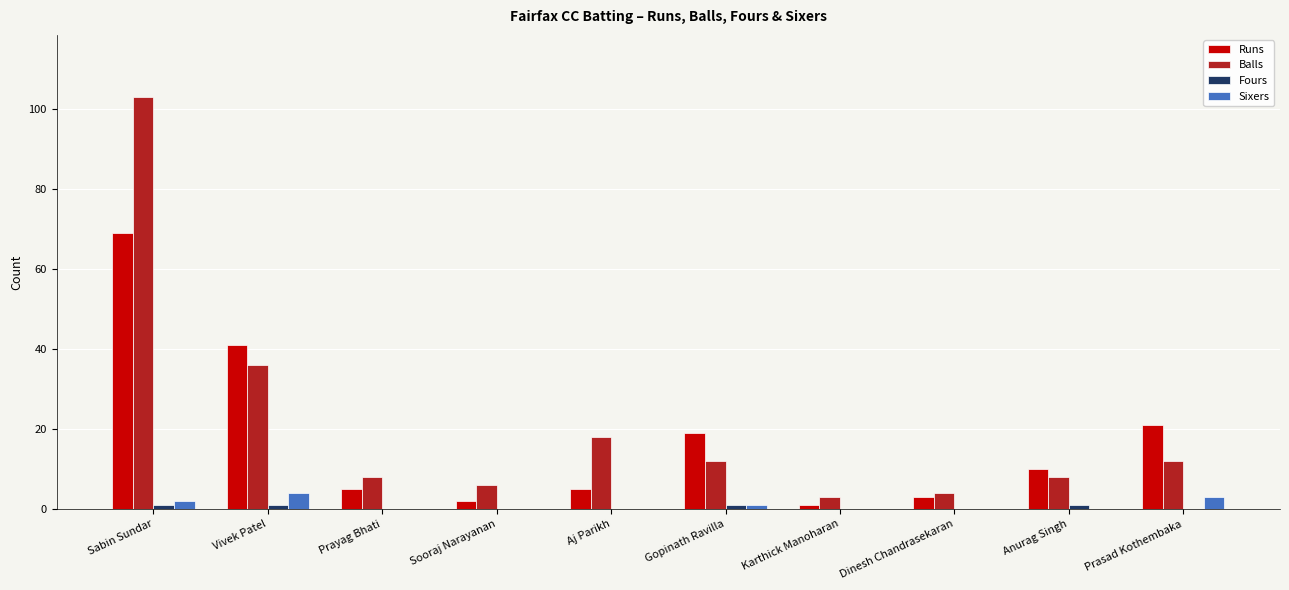

Which series changed the most between Gopinath Ravilla and Dinesh Chandrasekaran?

Runs